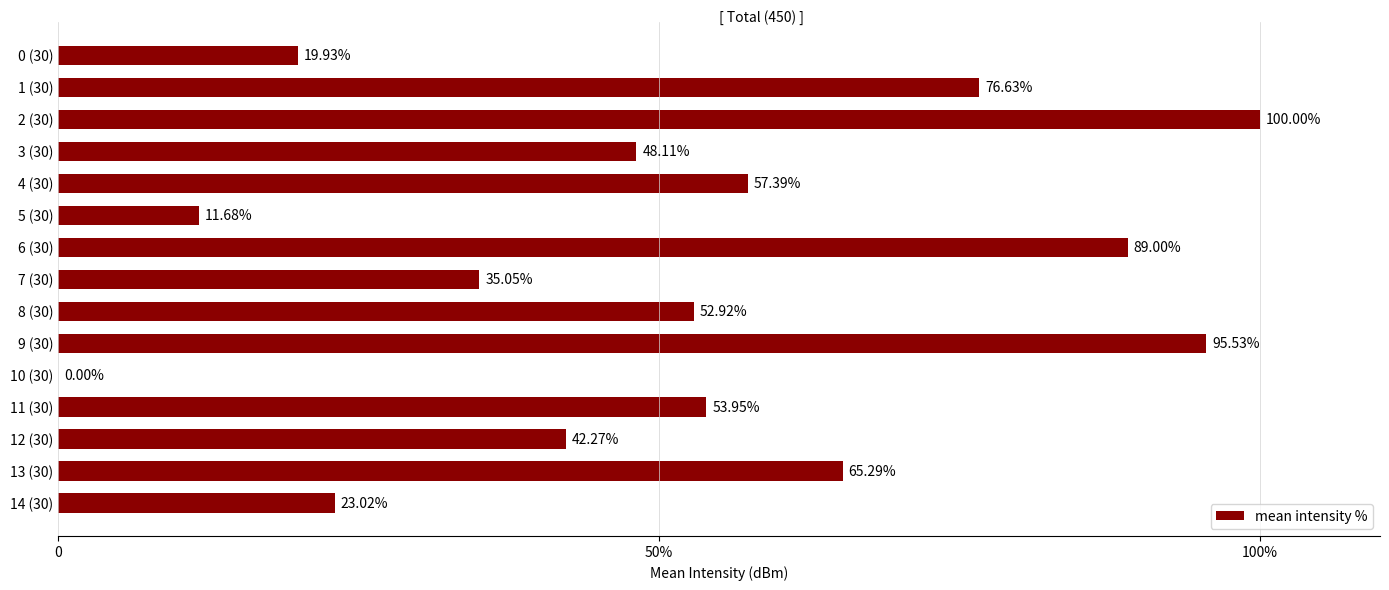

Are the bars horizontal?

Yes